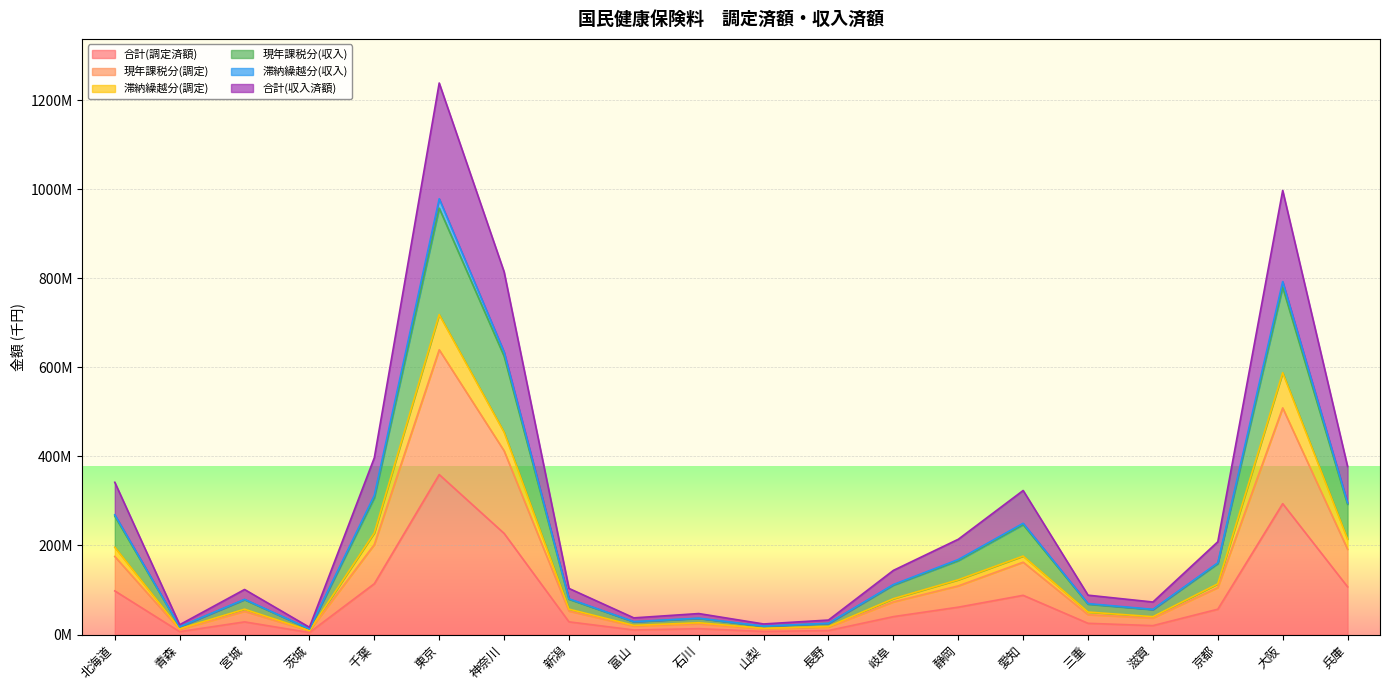

Does the chart display data point markers on the line(s)?

No